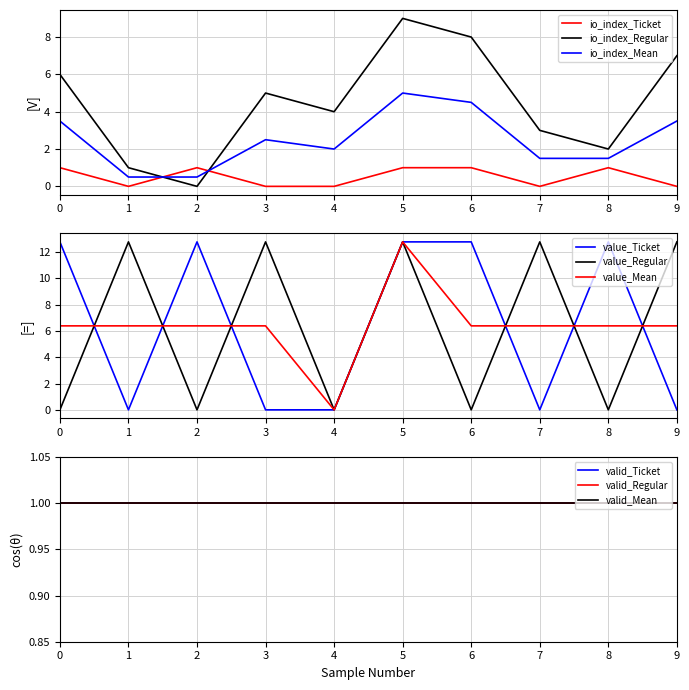

How many interior local peaks does the value_Regular series have?

4